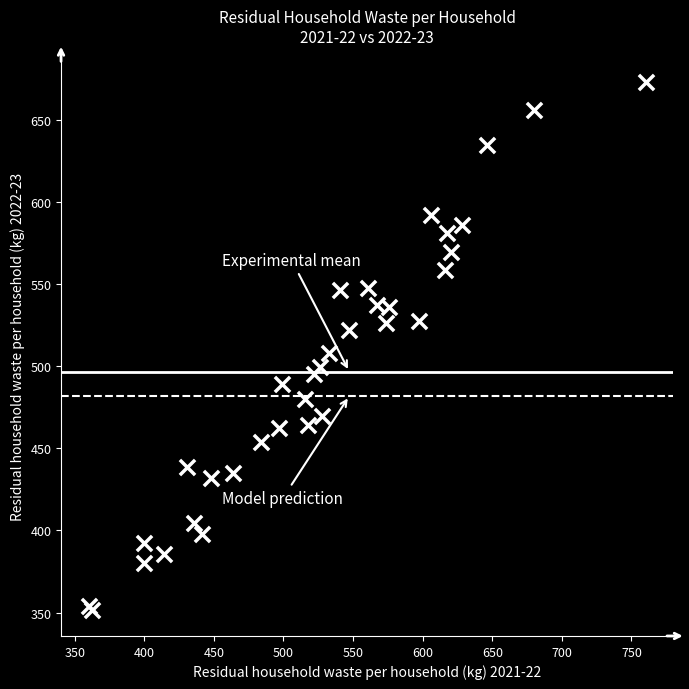

What Y value in the scatter plot is closest to 512?

507.7